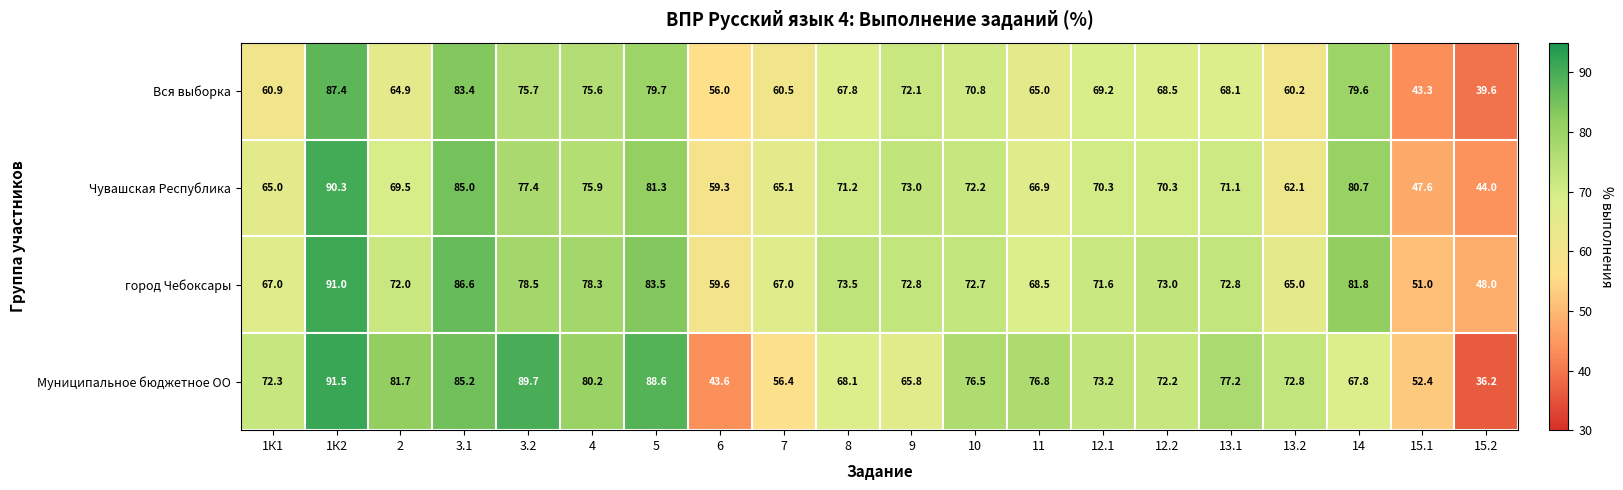

List the series in order of their peak value, highest first.

Муниципальное бюджетное ОО, город Чебоксары, Чувашская Республика, Вся выборка